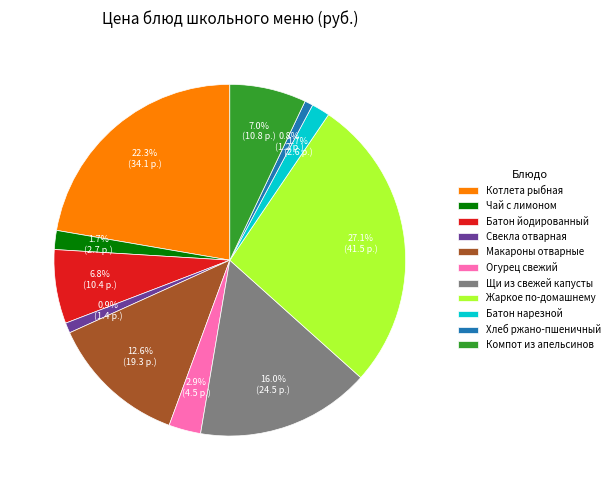

Approximately how many times larger is the value at Чай с лимоном compared to Огурец свежий?

0.6